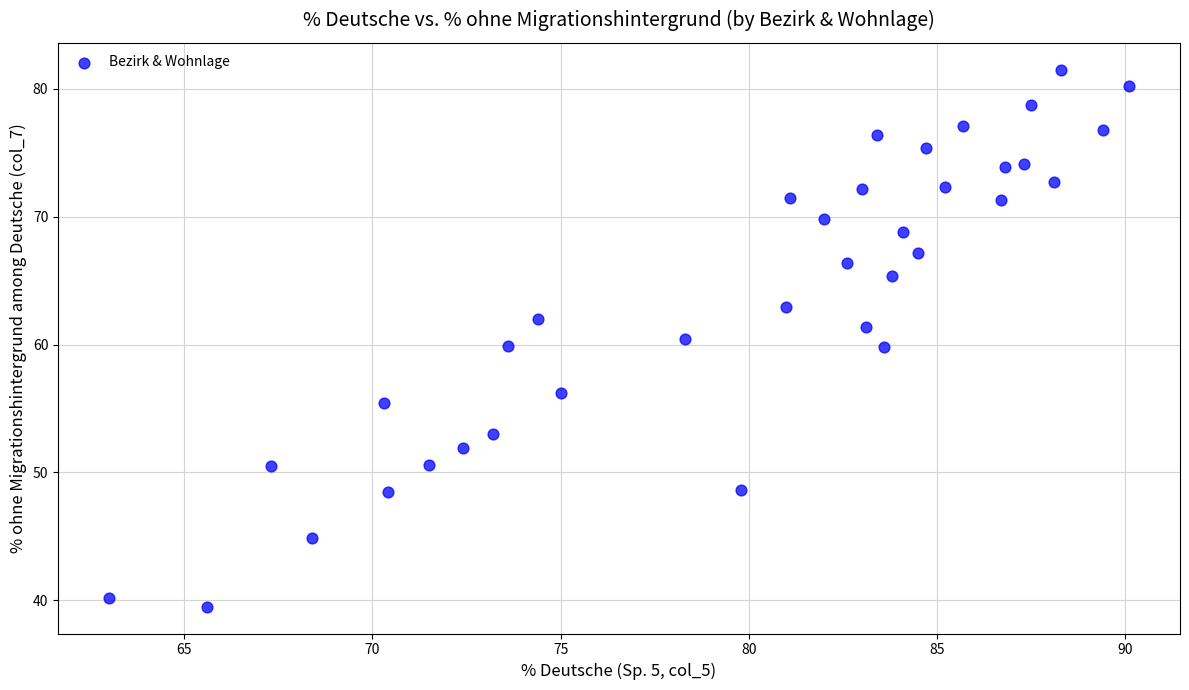

What is the range of Y values (max minus min)?

42.0